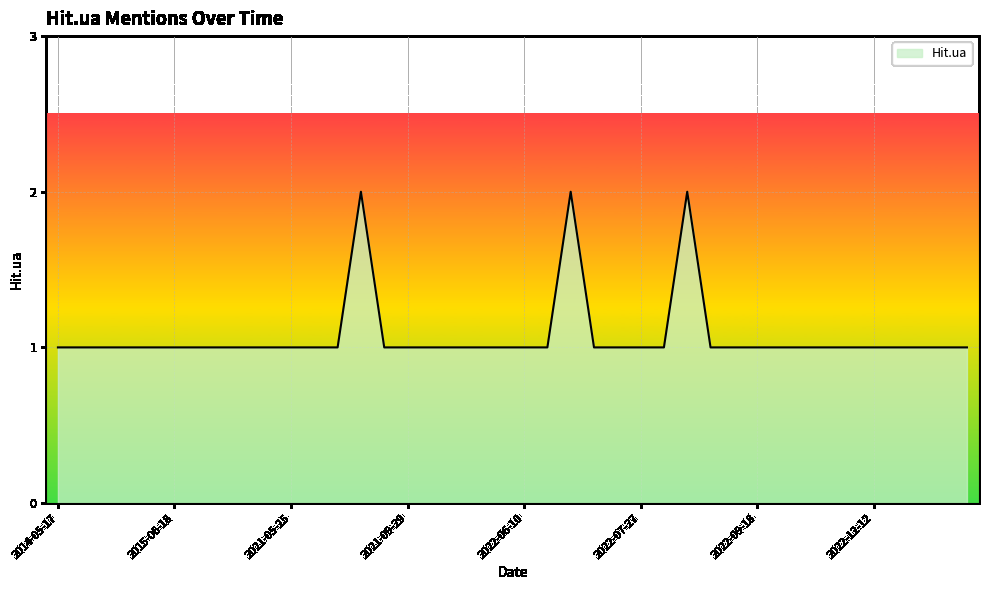

How many lines are shown in the chart?

1